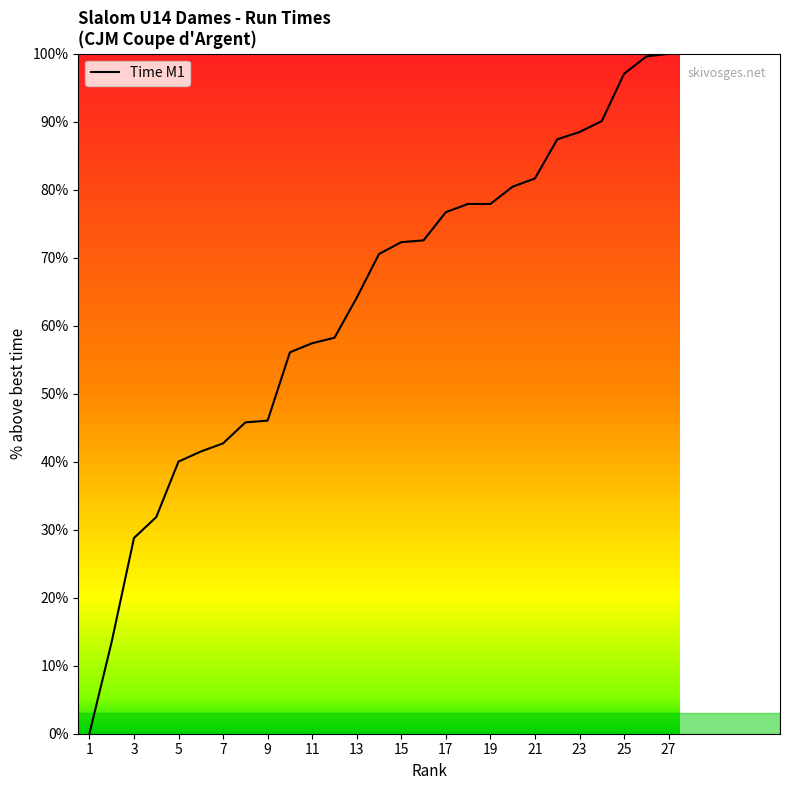

What is the greatest value displayed?

100.0